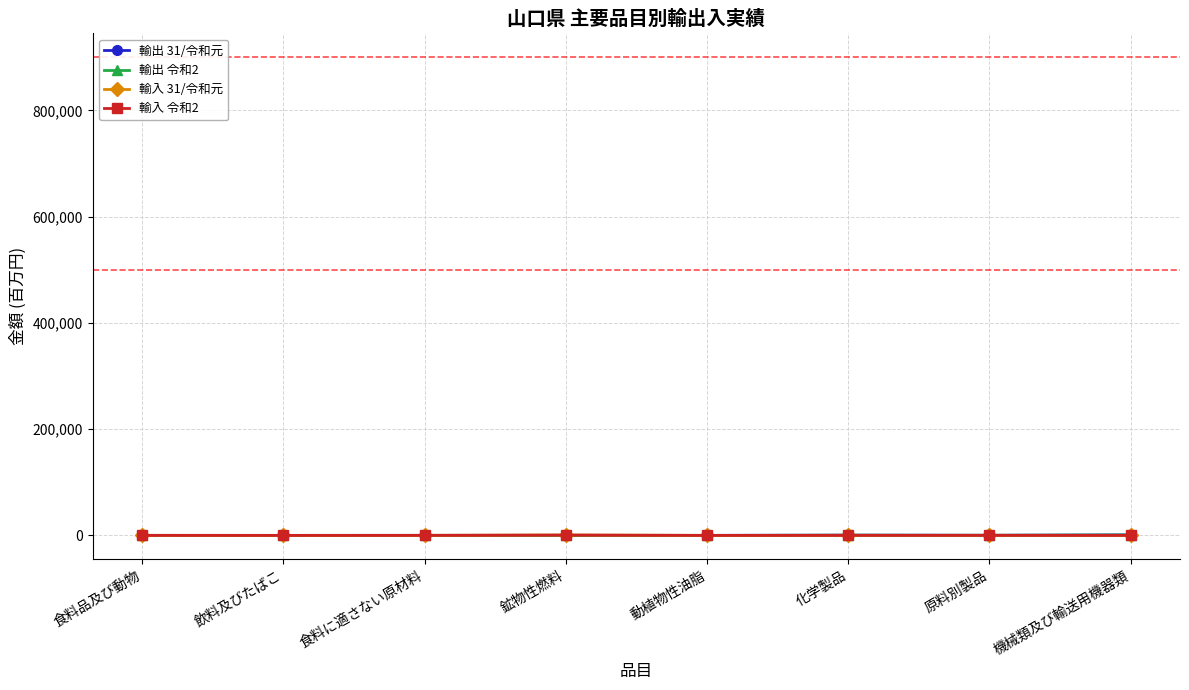

In 輸出 令和2, how many points are higher than both neighbors (excluding endpoints)?

2